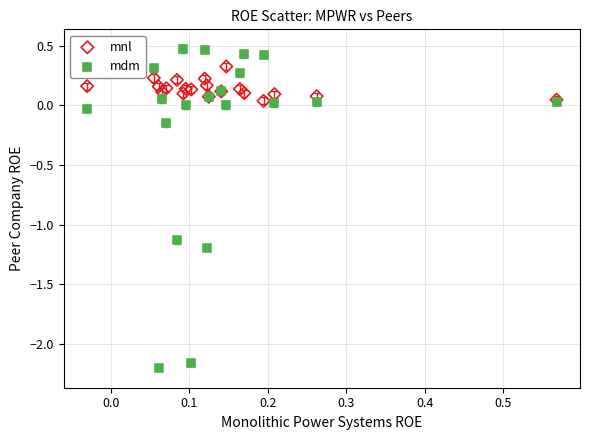

Which series has the widest spread of Y values?

mdm